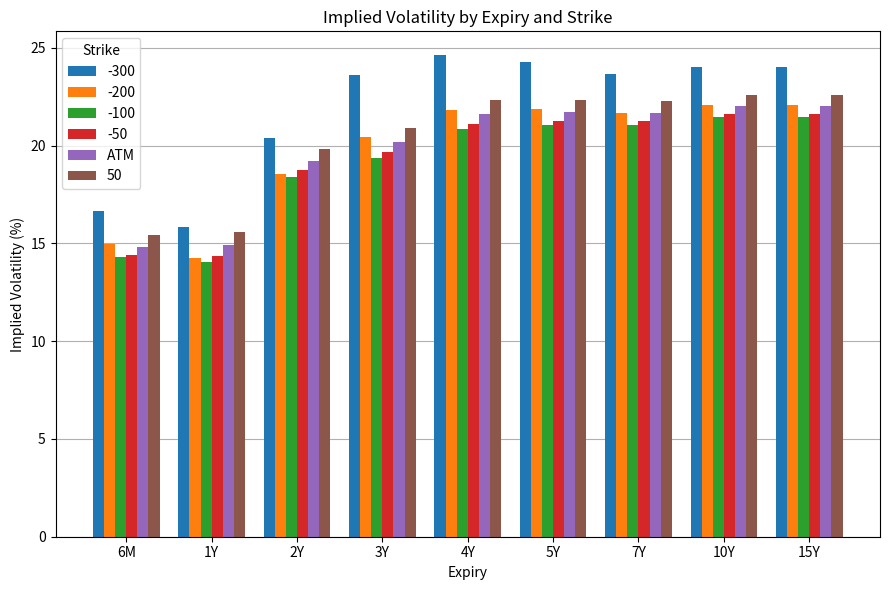

What is the smallest value displayed?

14.0